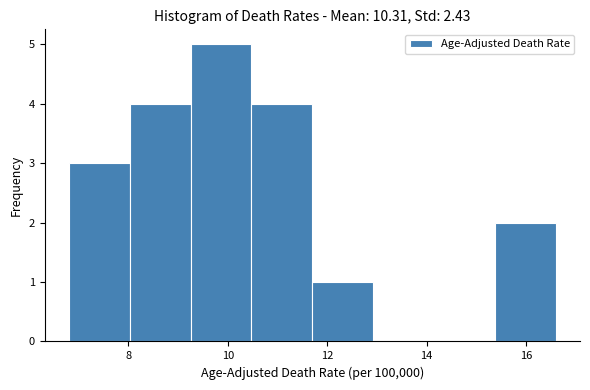

Reading left to right, transcribe this chart: for each bar, give the range it covers on the x-axis and its height. Neither the bar edges nor the heights are printed on the chart, so give them approximately, as read against the axes.

6.8 to 8.0: 3
8.0 to 9.2: 4
9.2 to 10.4: 5
10.4 to 11.8: 4
11.8 to 13.0: 1
13.0 to 14.2: 0
14.2 to 15.4: 0
15.4 to 16.6: 2